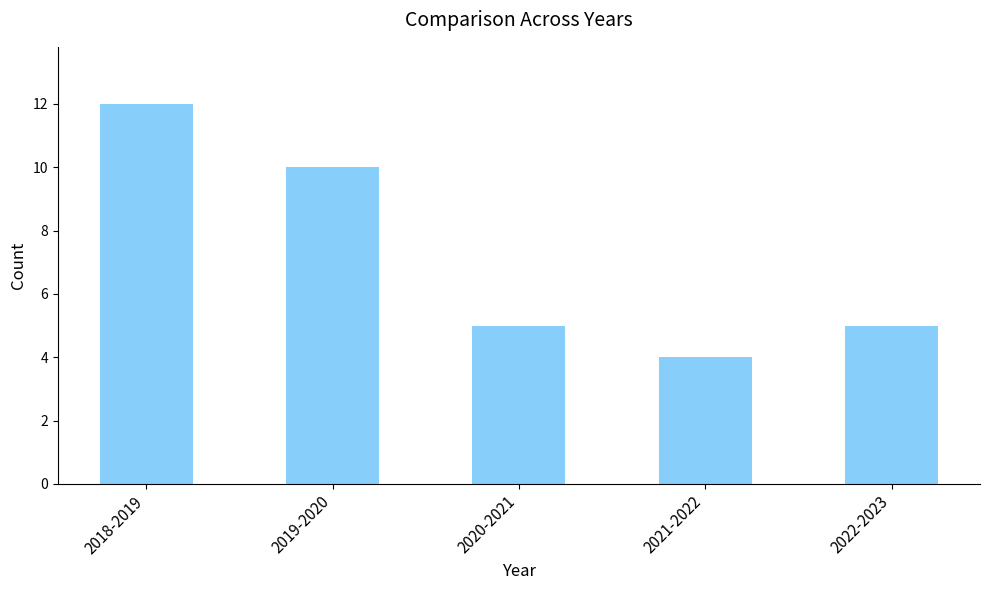

What is the change in value from 2020-2021 to 2021-2022?

-1